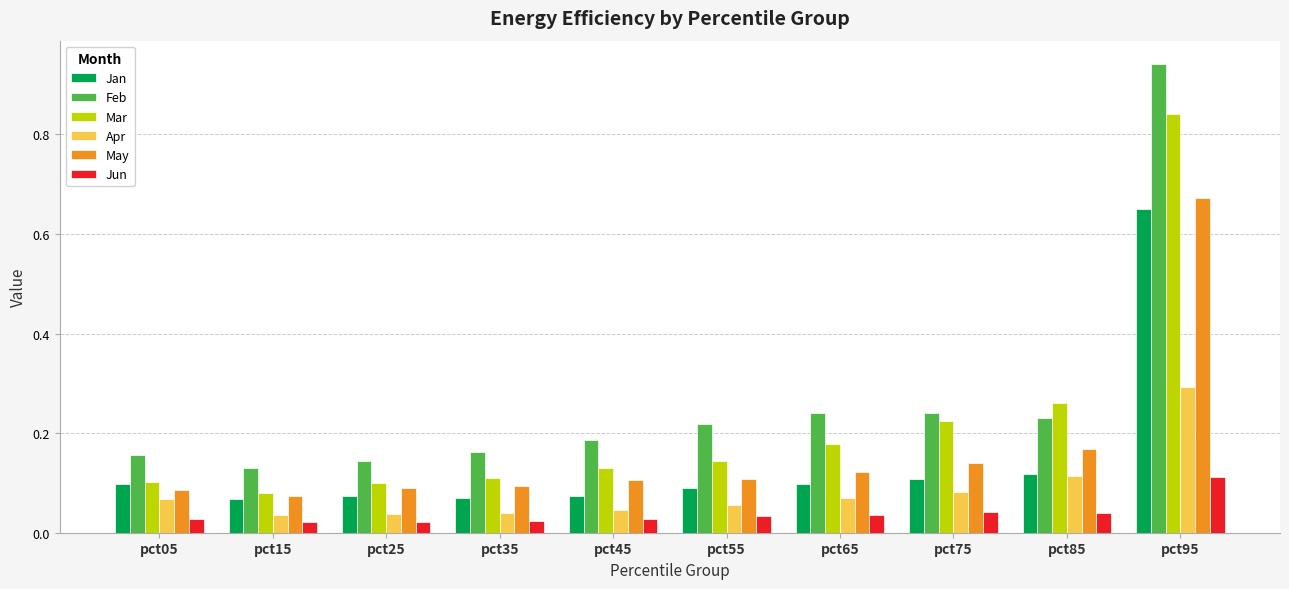

Which series has the largest total across all categories?

Feb